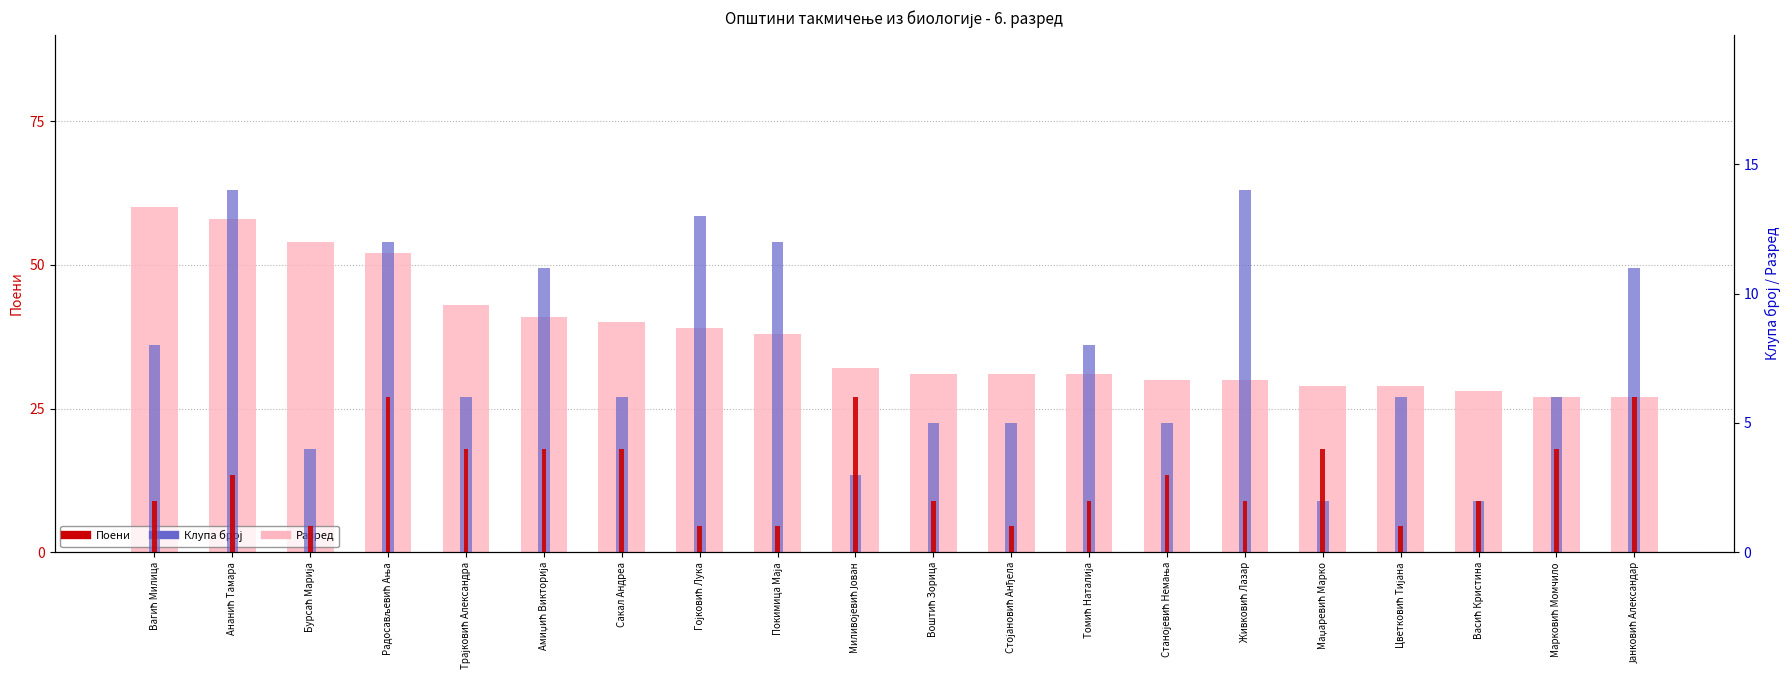

What is the total value across all series at Маџаревић Марко?

35